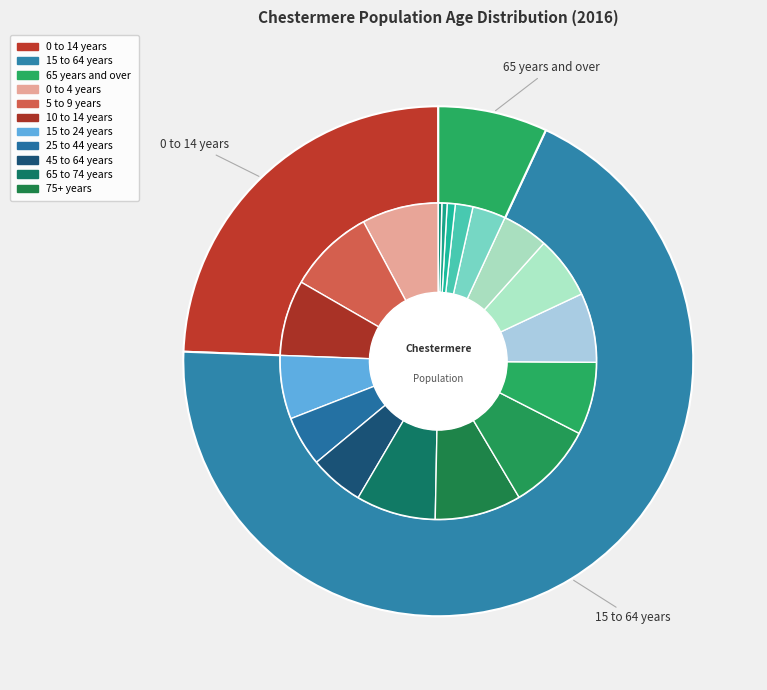

Which category has the biggest portion of the pie?

15 to 64 years